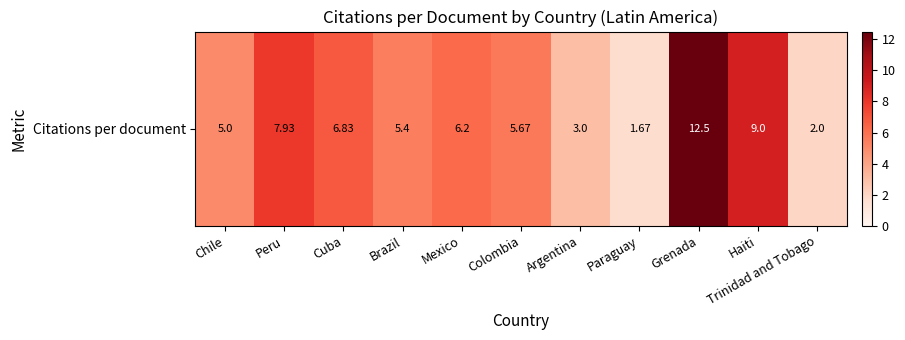

How many distinct data groups are displayed?

1